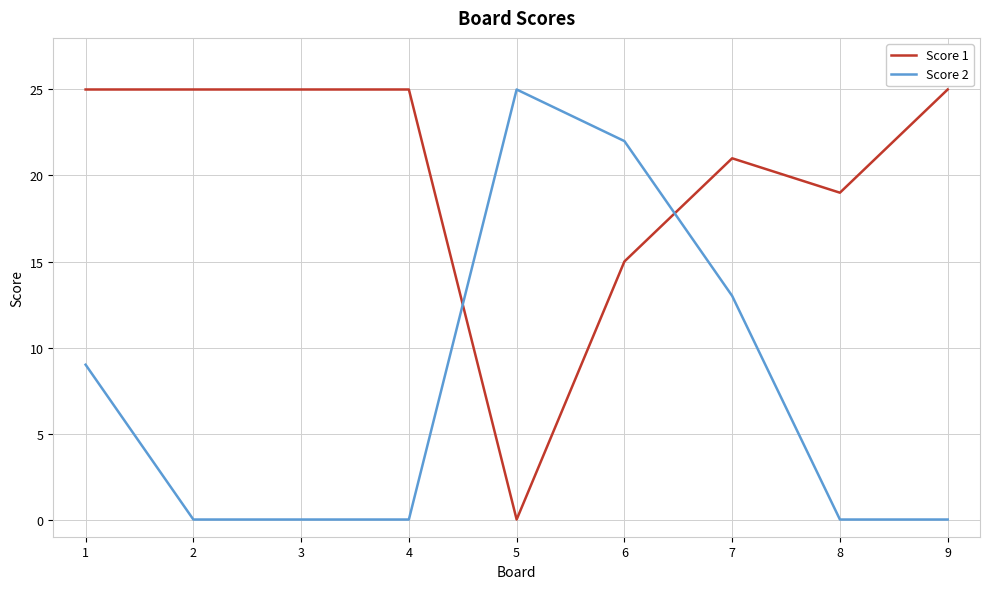

After their last crossing, which series has the higher values: Score 1 or Score 2?

Score 1